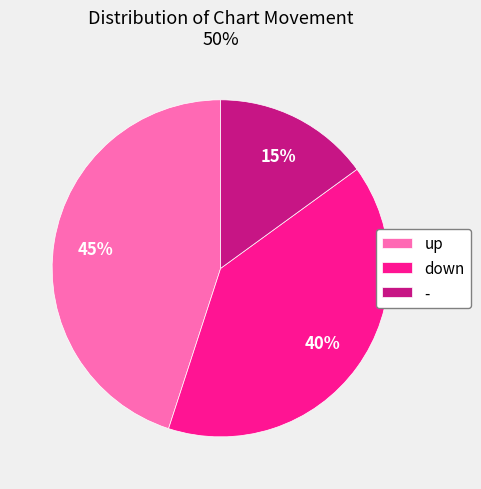

What percentage is the down slice, to the nearest percent?

40%